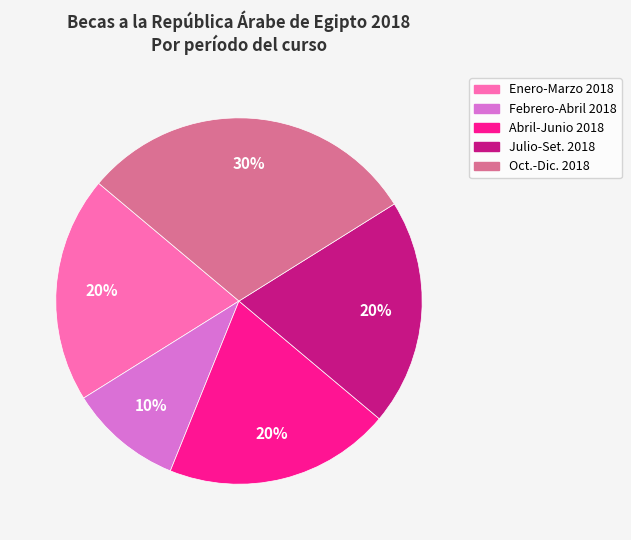

To the nearest percent, what is the difference between the largest and smallest slice percentages?

20%